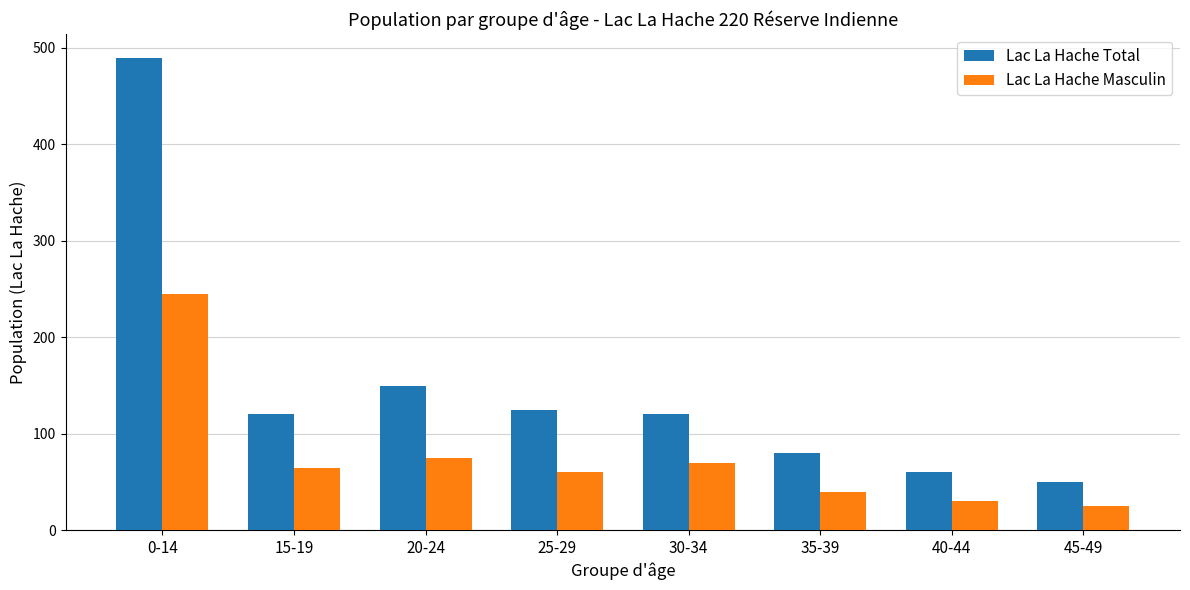

What is the maximum value for Lac La Hache Masculin?

245